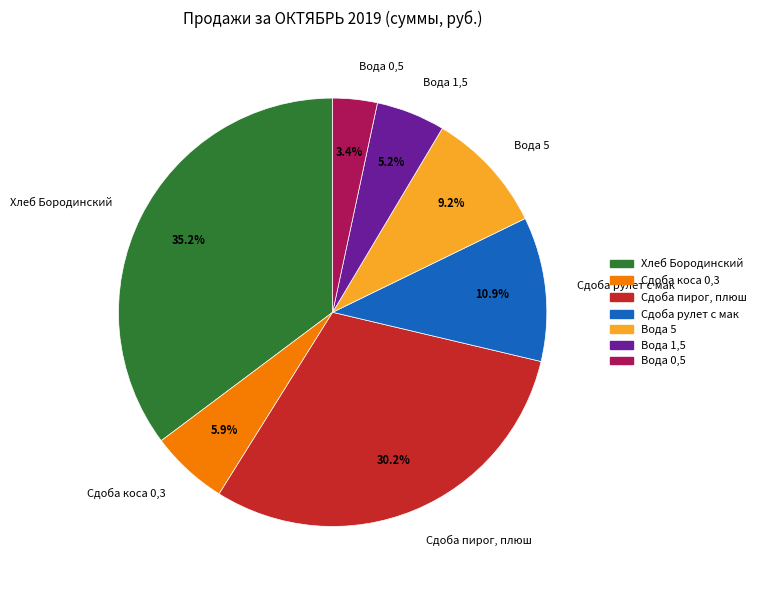

Which has a higher value, Сдоба коса 0,3 or Вода 0,5?

Сдоба коса 0,3